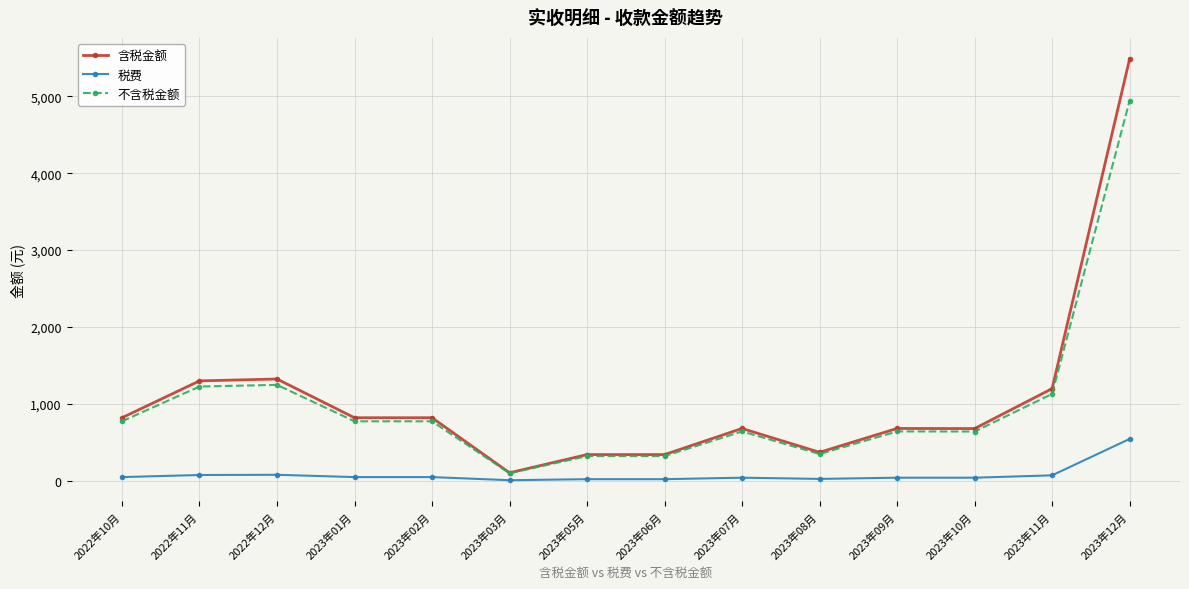

The 不含税金额 series shows 124.5 at 2023年06月. True or false?

False